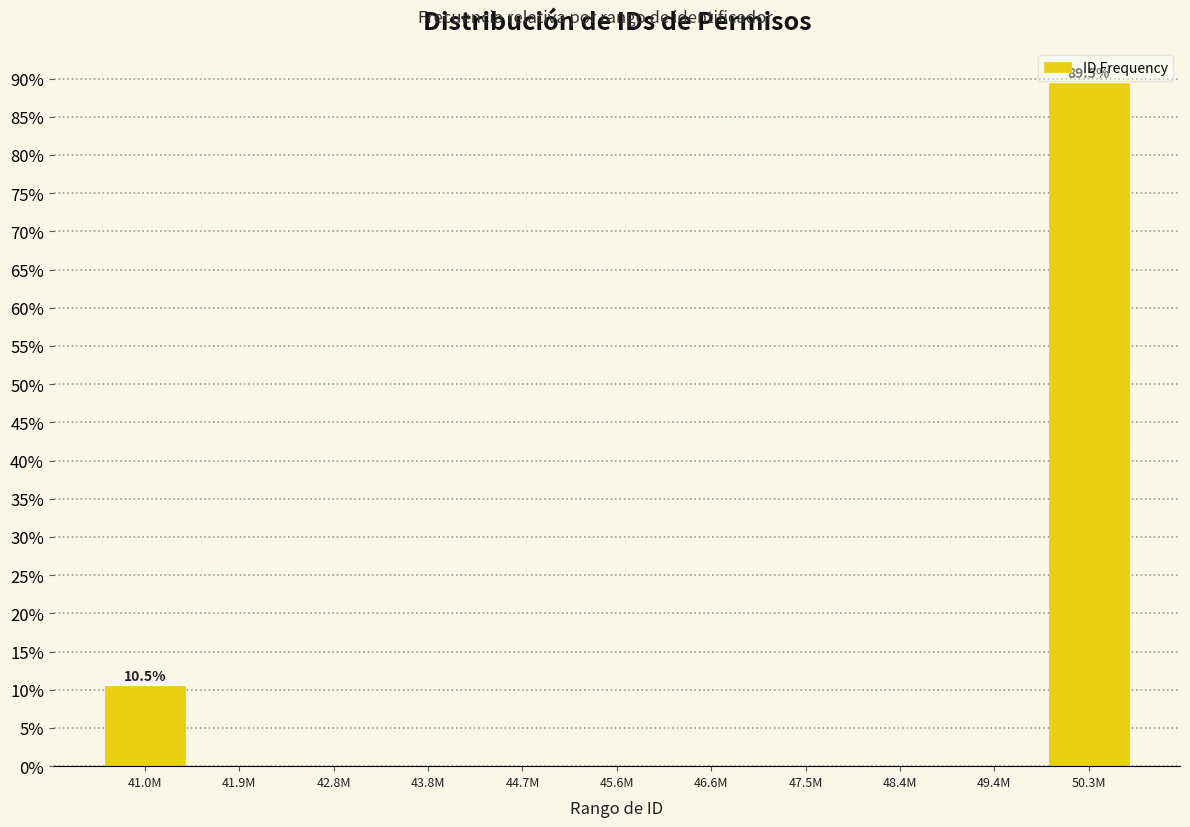

Reading right to left, extract all data points from this chart.

50.3M=89.5	49.4M=0.0	48.4M=0.0	47.5M=0.0	46.6M=0.0	45.6M=0.0	44.7M=0.0	43.8M=0.0	42.8M=0.0	41.9M=0.0	41.0M=10.5